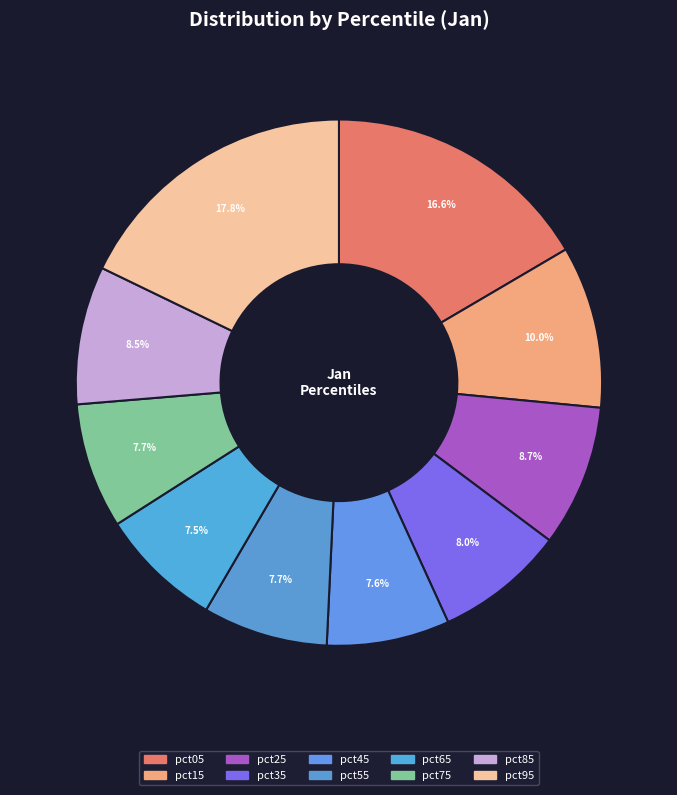

What percentage is the pct35 slice, to the nearest percent?

8%